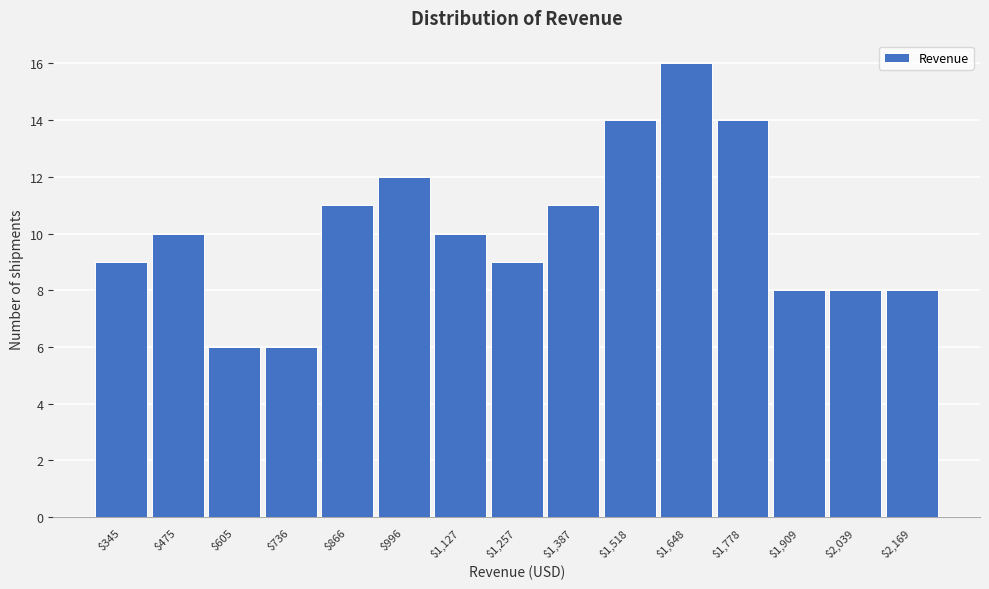

Reading left to right, list all the values displayed in this chart.

9	10	6	6	11	12	10	9	11	14	16	14	8	8	8